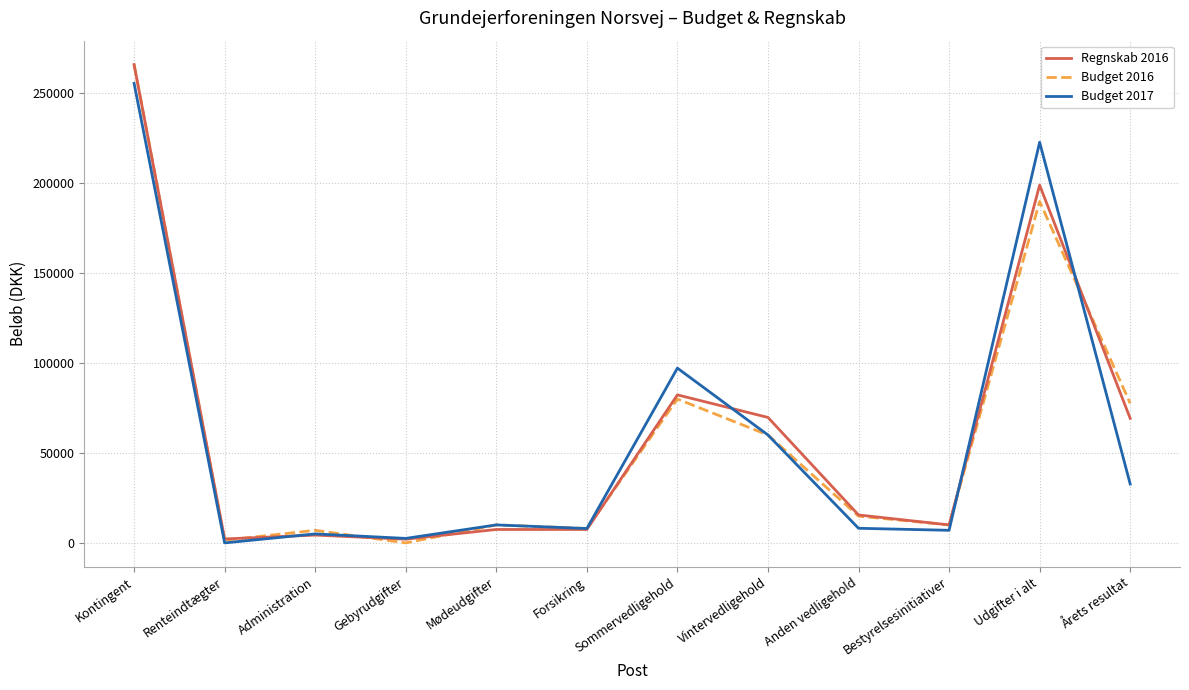

True or false: Regnskab 2016 has more than 0 interior local peaks.

True